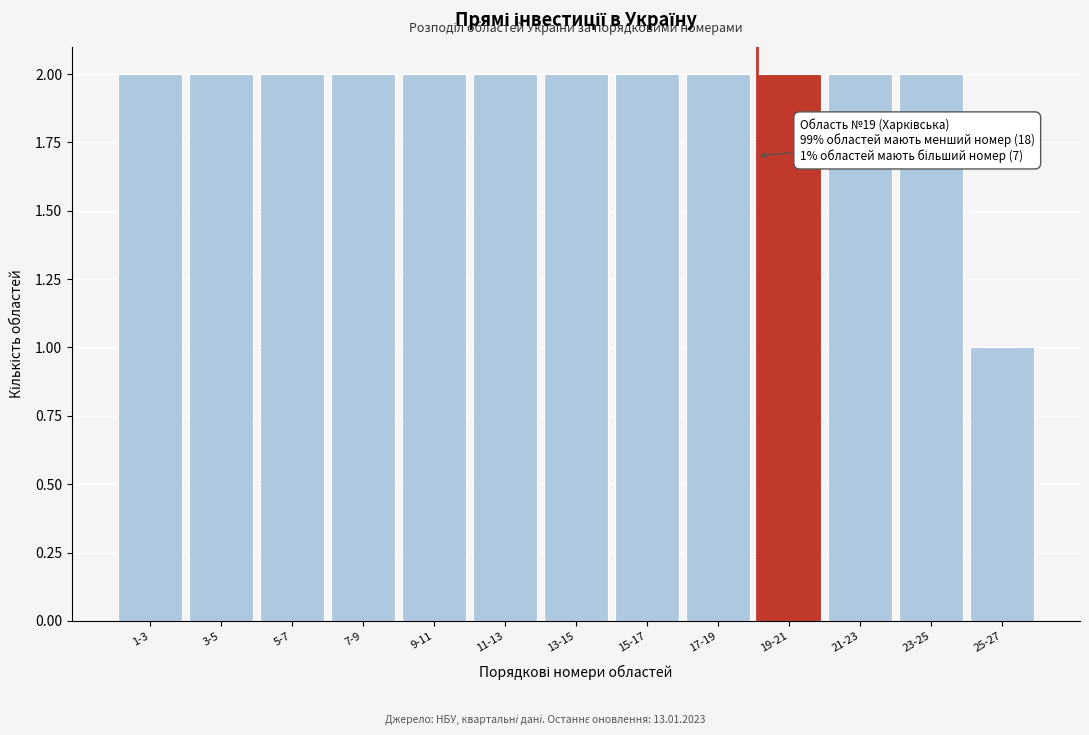

Reading left to right, extract all data points from this chart.

1-3=2	3-5=2	5-7=2	7-9=2	9-11=2	11-13=2	13-15=2	15-17=2	17-19=2	19-21=2	21-23=2	23-25=2	25-27=1